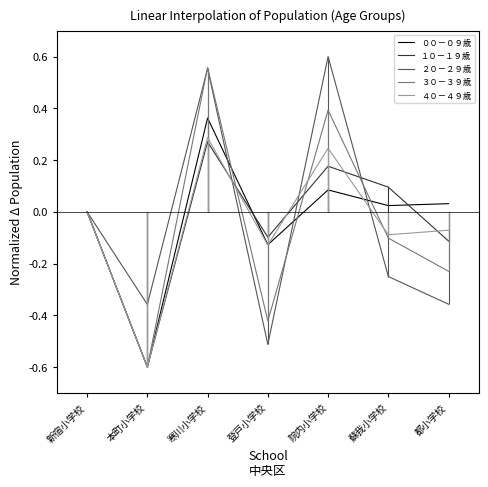

Does the chart have visible grid lines?

No